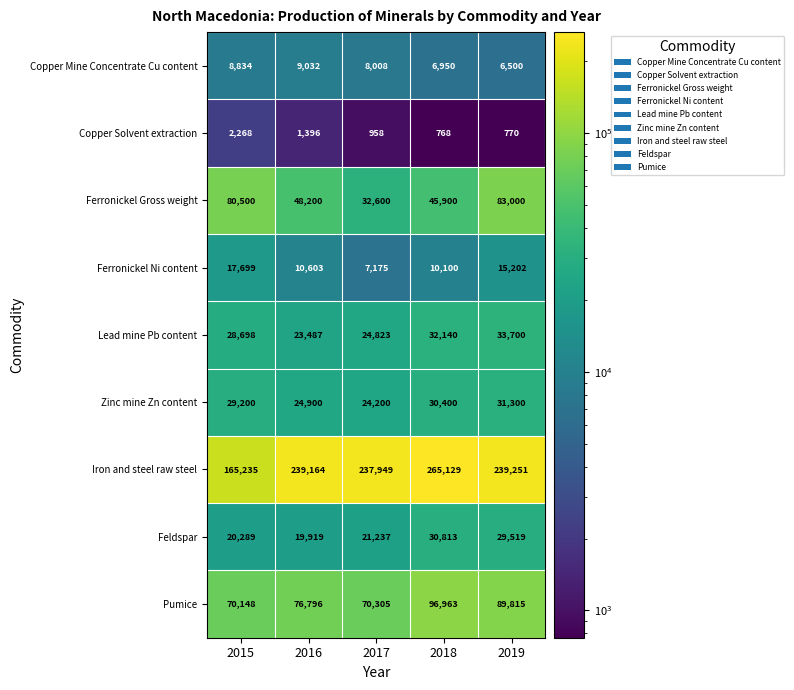

At which category is the sum across all series the highest?

2019